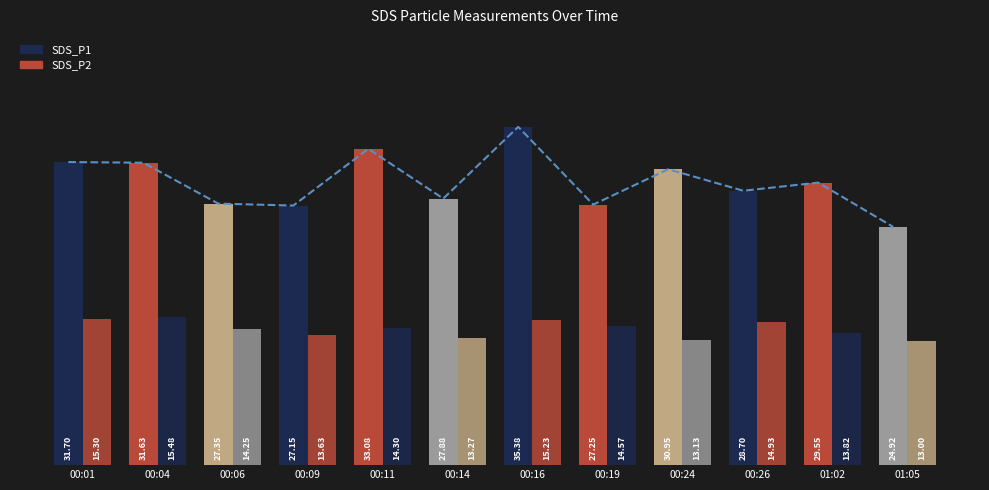

What is the approximate value of SDS_P2 at 00:16?

15.2